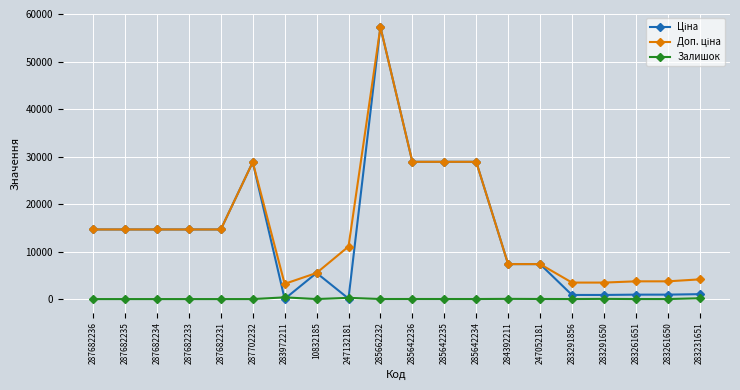

At which category does the chart reach its peak across all series?

285662232